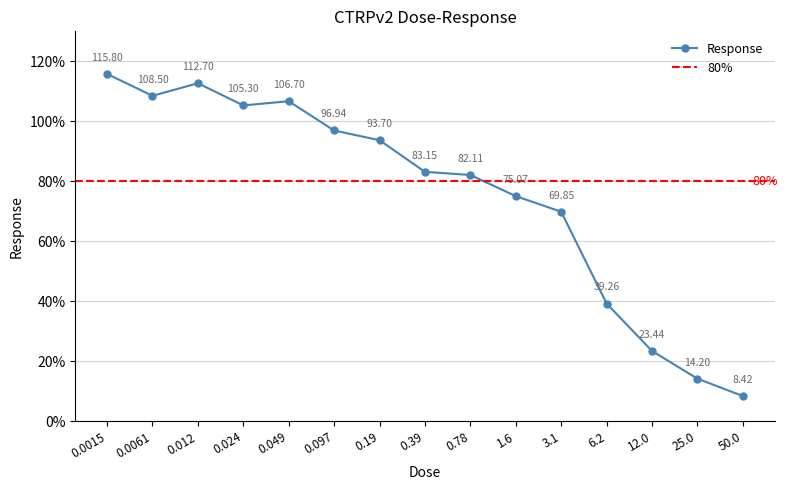

Is this an area chart (filled region under the line)?

No